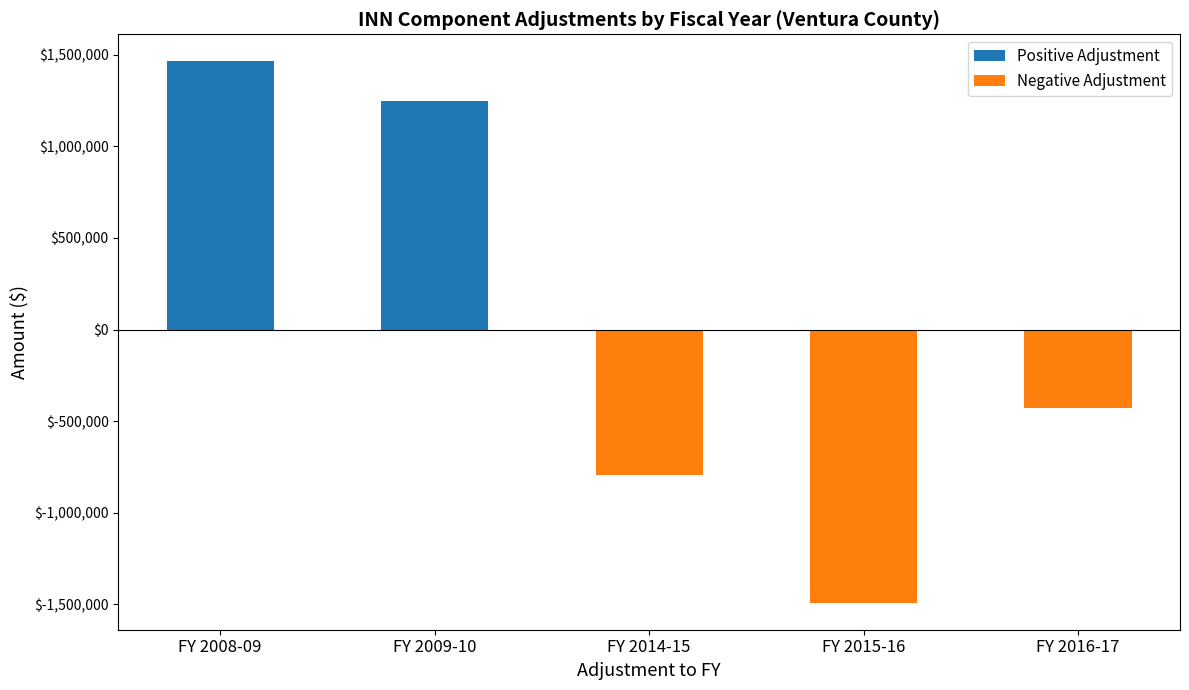

What is the difference between the values at FY 2009-10 and FY 2016-17?

1676642